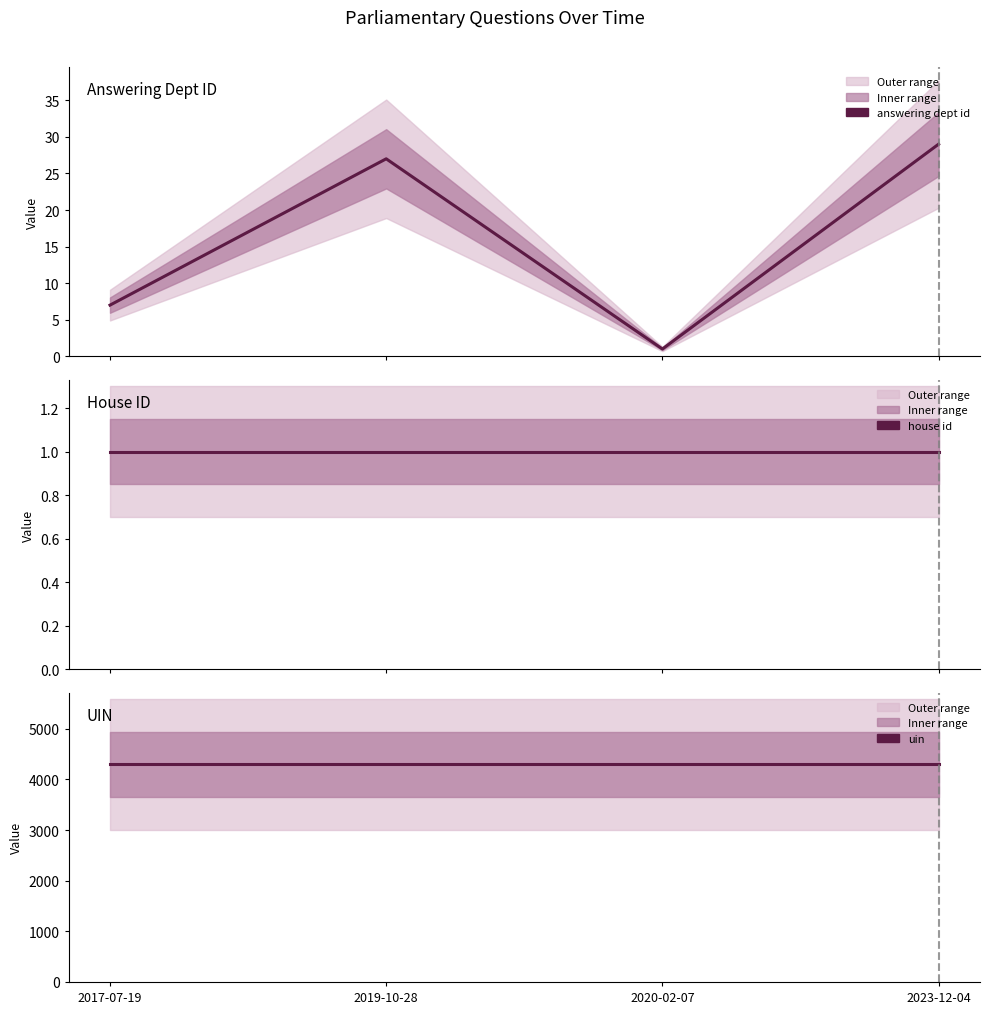

True or false: uin and answering dept id intersect in this chart.

False